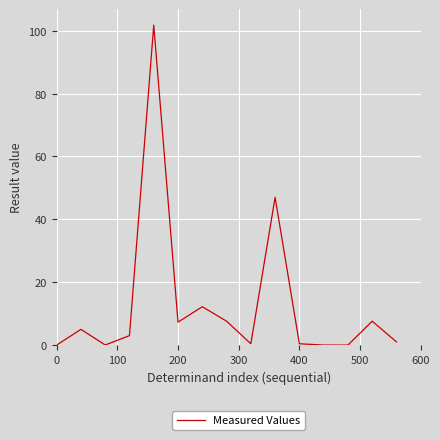

What is the maximum value shown in the chart?

101.8